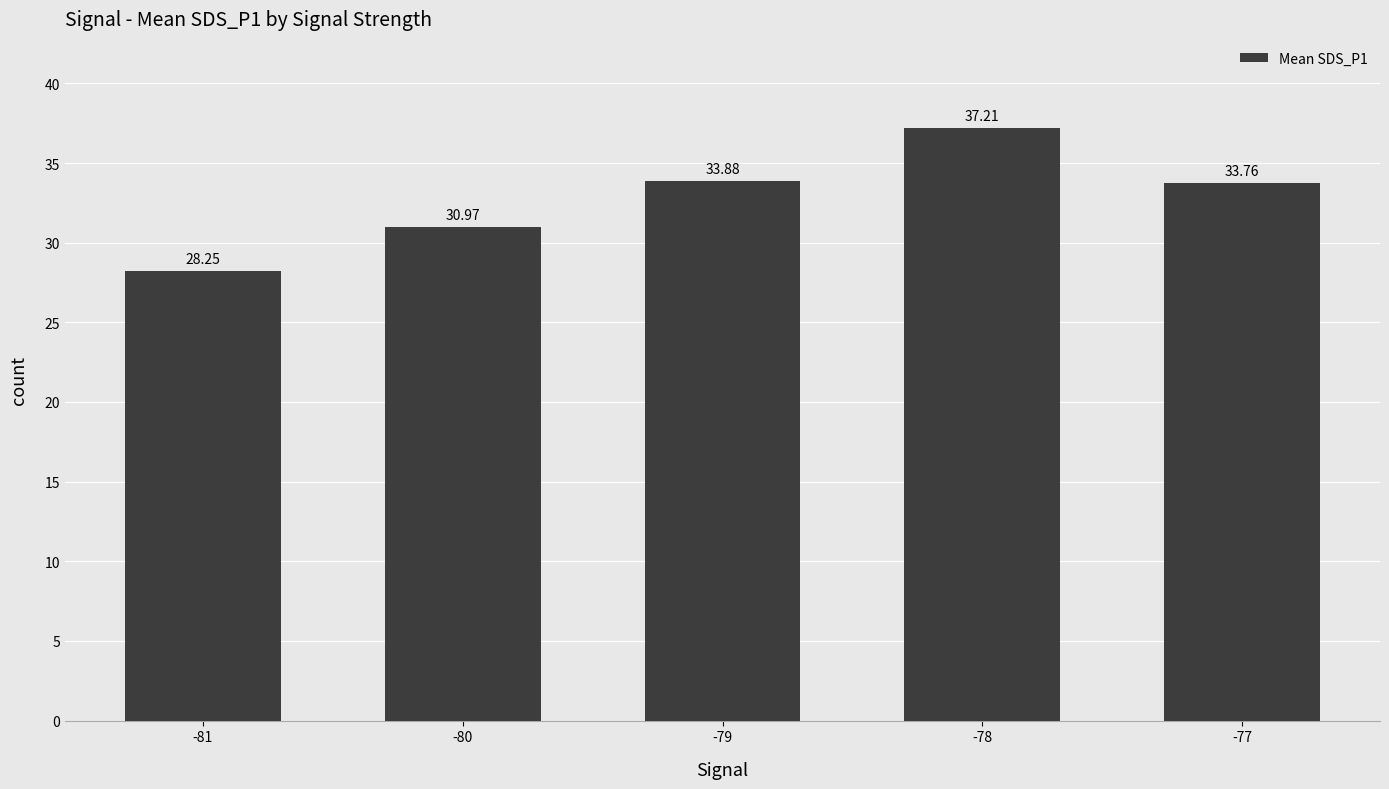

How many data points are above 33?

3